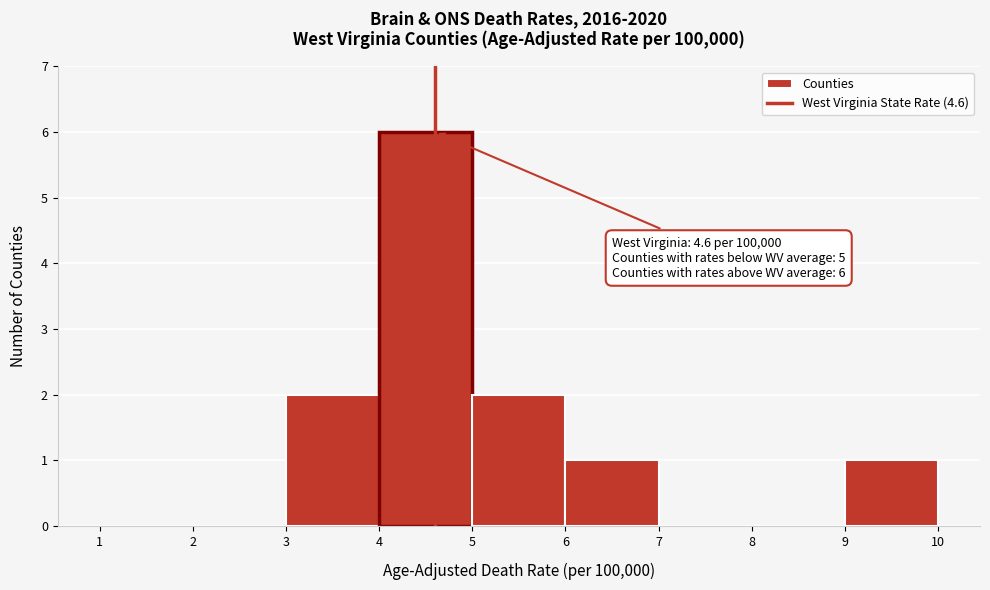

Over which range of the x-axis is the bar tallest?

4 to 5